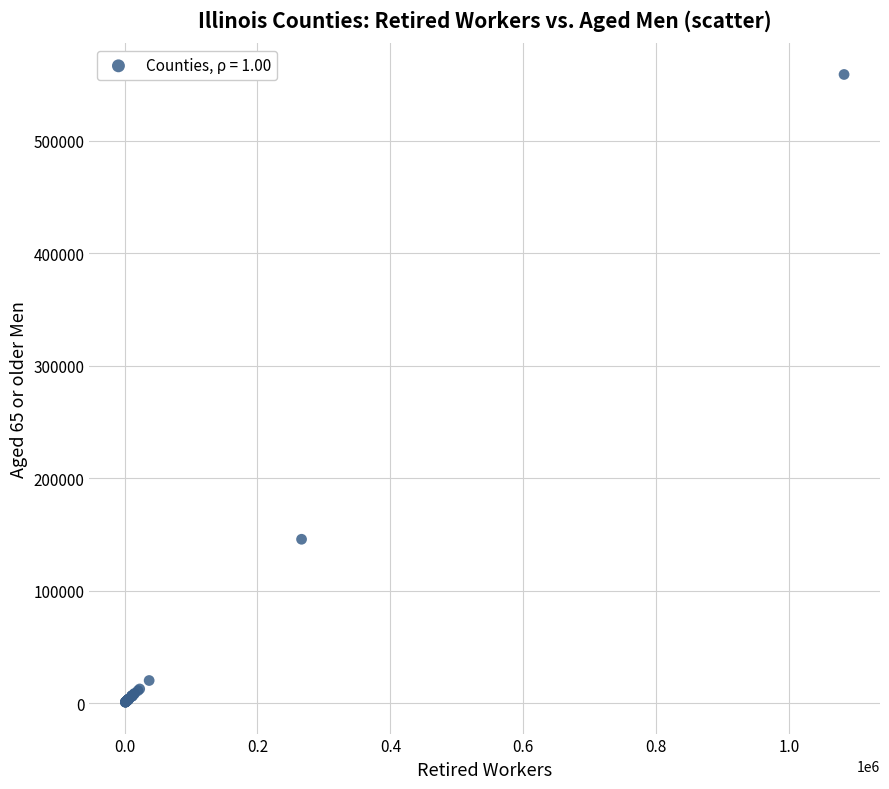

What Y value in the scatter plot is closest to 279734?

145563